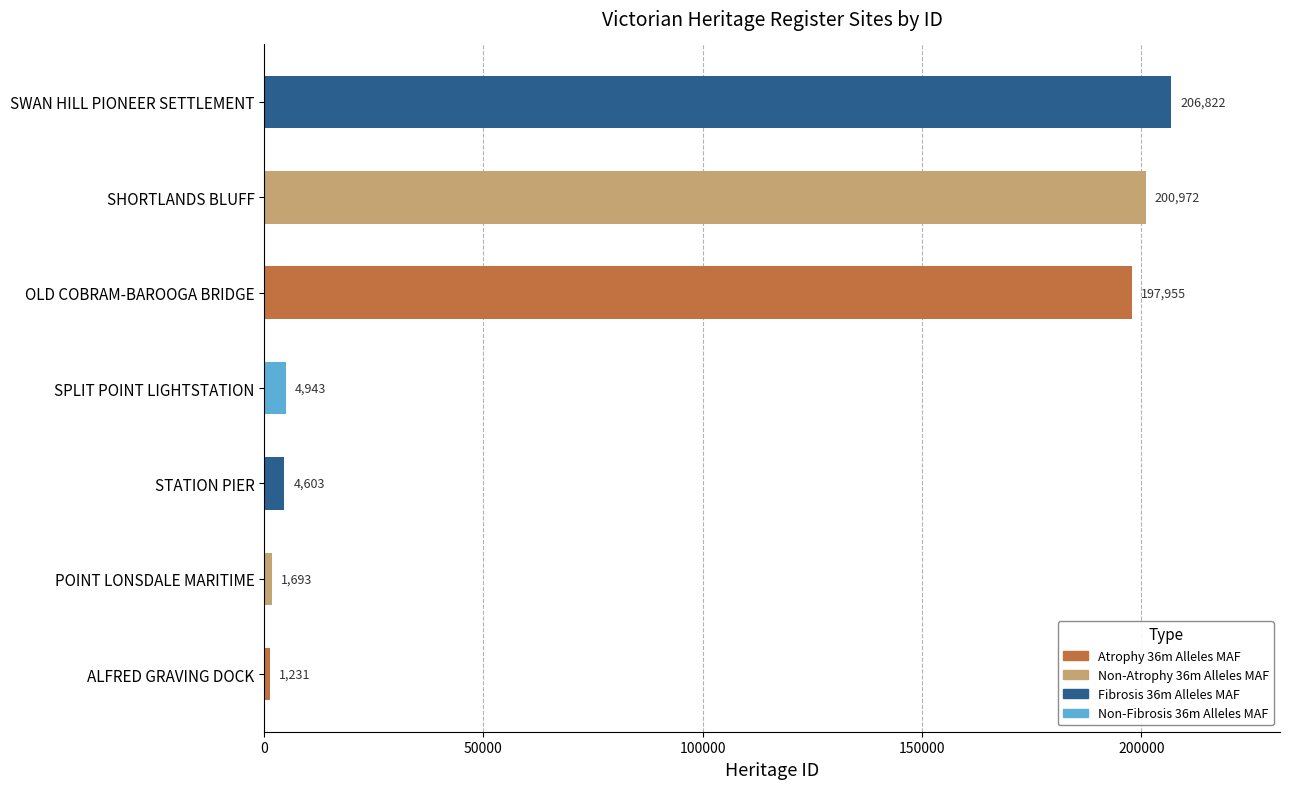

What is the average value?

88317